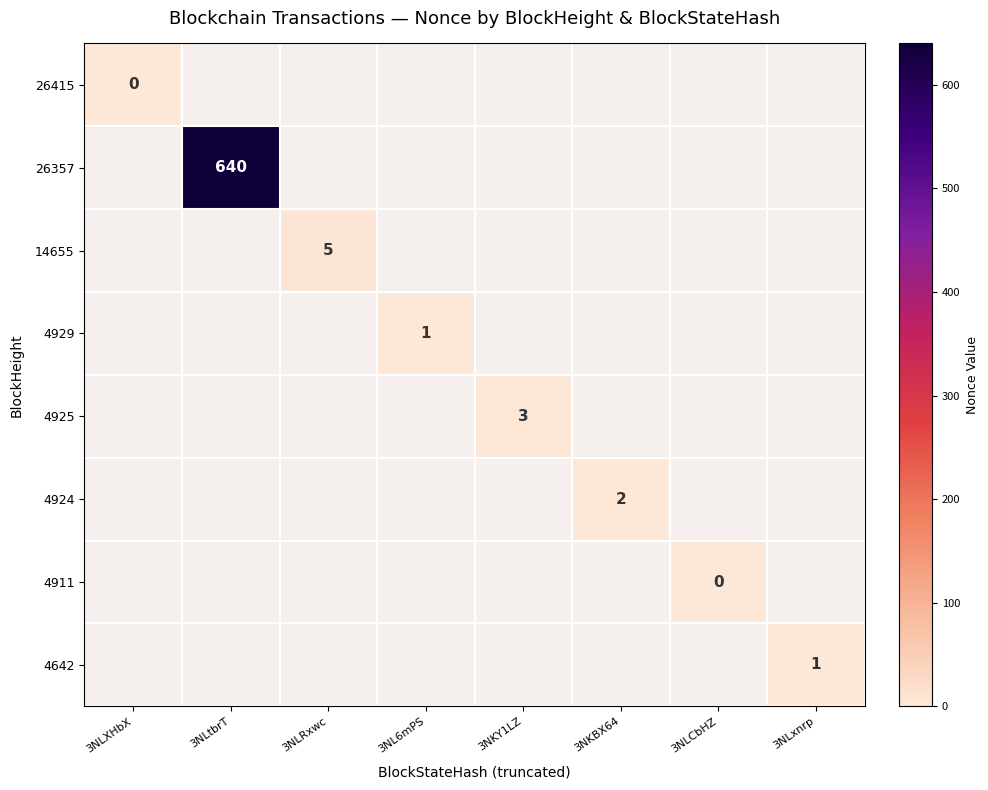

The value of 14655 at 3NLRxwc is 5. True or false?

True